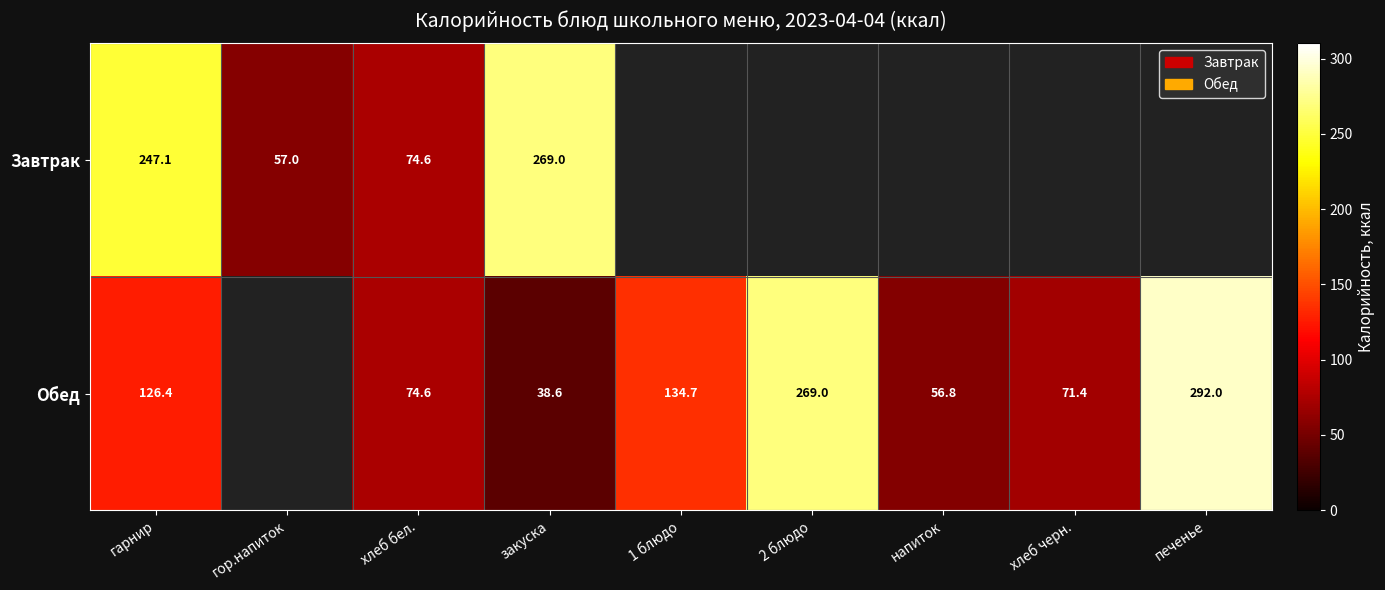

True or false: Обед has a value of 292.0 at печенье.

True